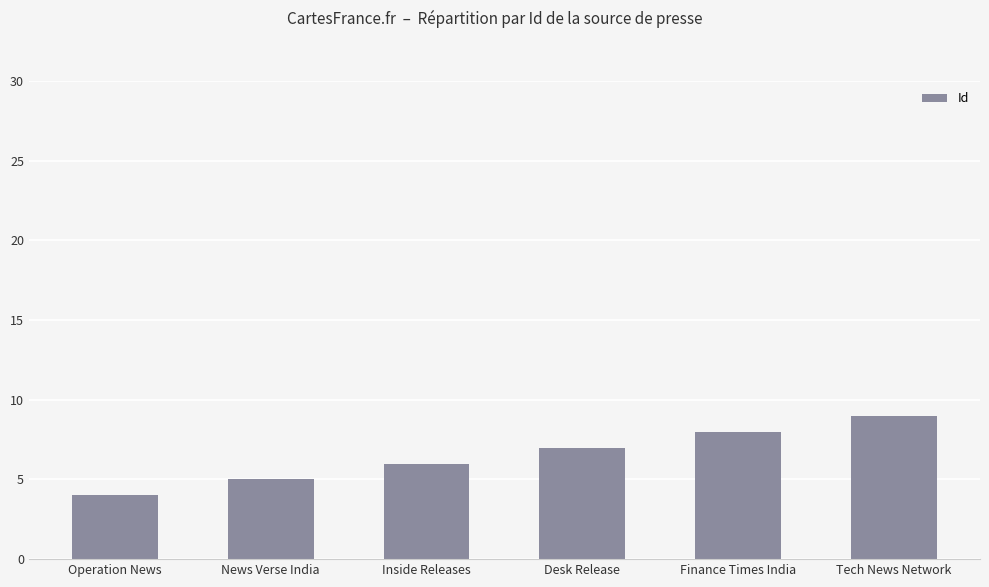

Does the chart contain any negative values?

No